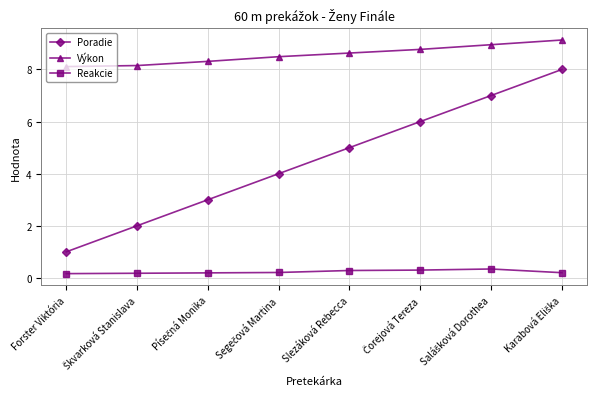

What is the minimum value shown in the chart?

0.2